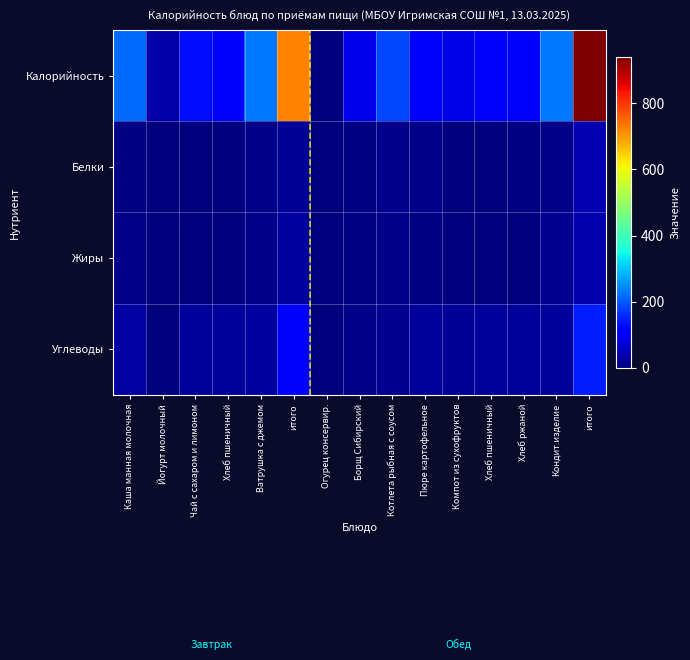

List the series in order of their peak value, lowest first.

Жиры, Белки, Углеводы, Калорийность